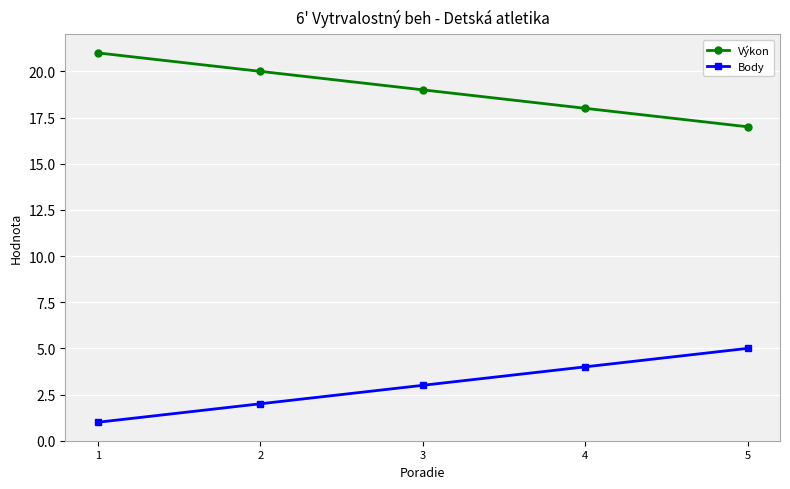

True or false: Výkon and Body intersect in this chart.

False